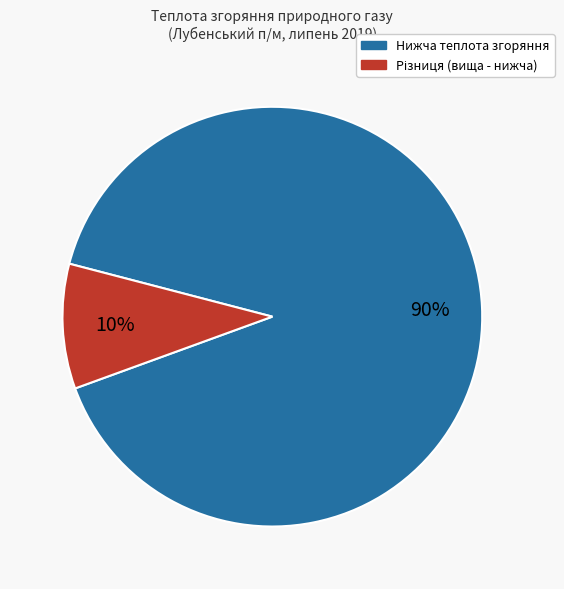

Is there any slice that represents more than half of the pie?

Yes